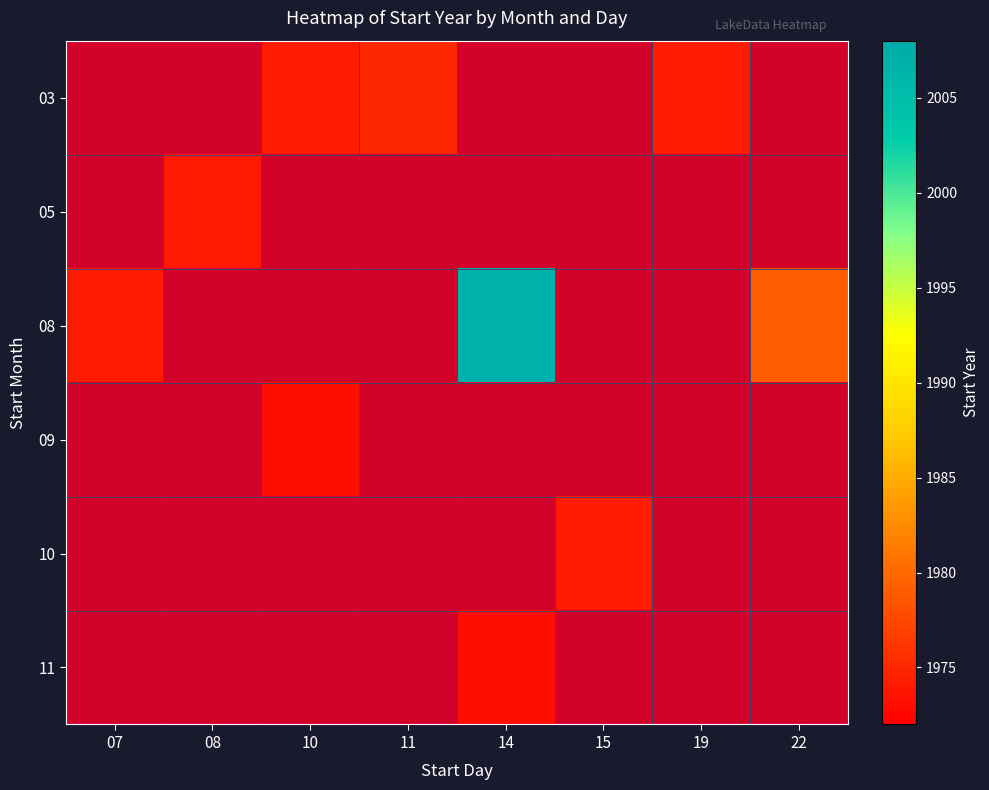

At which label does 10 reach its minimum?

10